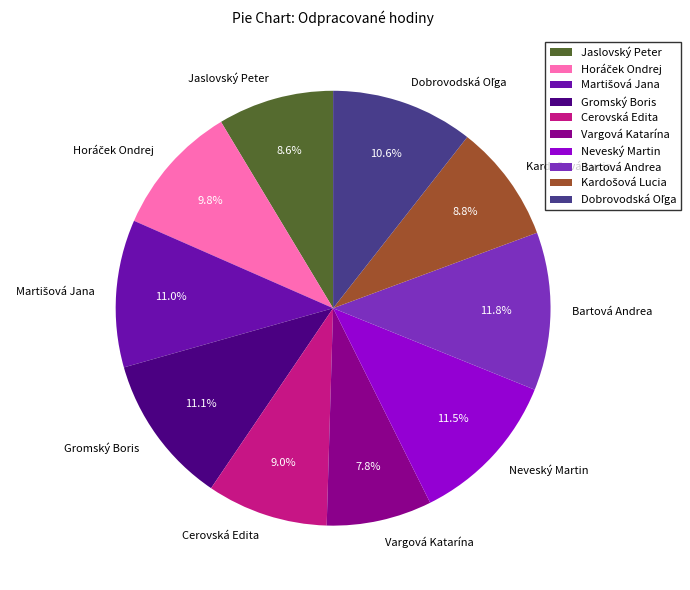

What is the smallest slice in the pie chart?

Vargová Katarína